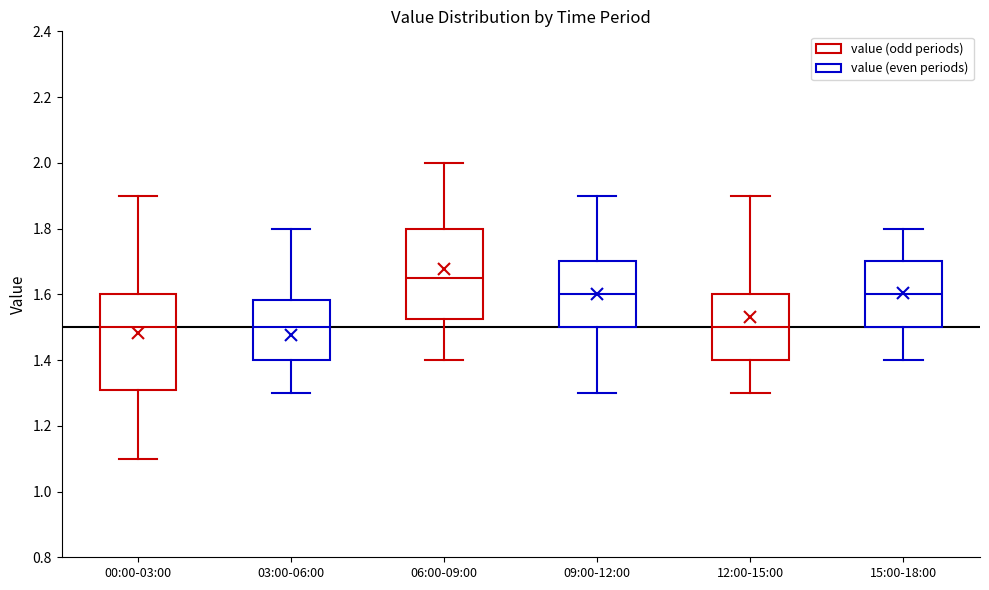

Reading left to right, read every box against the y-axis: the position of its median line, the range the box covers, and the ends of its whiskers. The values are not printed on the chart, so give them approximately, as read against the axis.

00:00-03:00: median 1.50, box 1.30 to 1.60, whiskers 1.10 to 1.90
03:00-06:00: median 1.50, box 1.40 to 1.58, whiskers 1.30 to 1.80
06:00-09:00: median 1.66, box 1.52 to 1.80, whiskers 1.40 to 2.00
09:00-12:00: median 1.60, box 1.50 to 1.70, whiskers 1.30 to 1.90
12:00-15:00: median 1.50, box 1.40 to 1.60, whiskers 1.30 to 1.90
15:00-18:00: median 1.60, box 1.50 to 1.70, whiskers 1.40 to 1.80